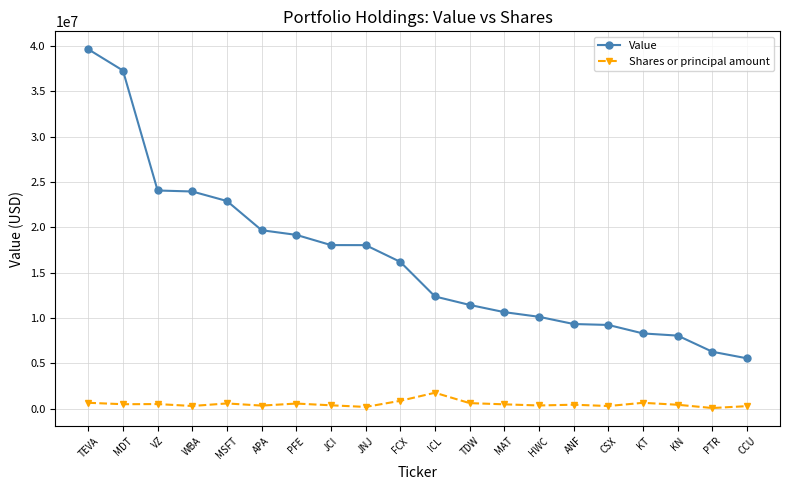

What is the difference between the maximum and minimum values in the Value series?

34115000